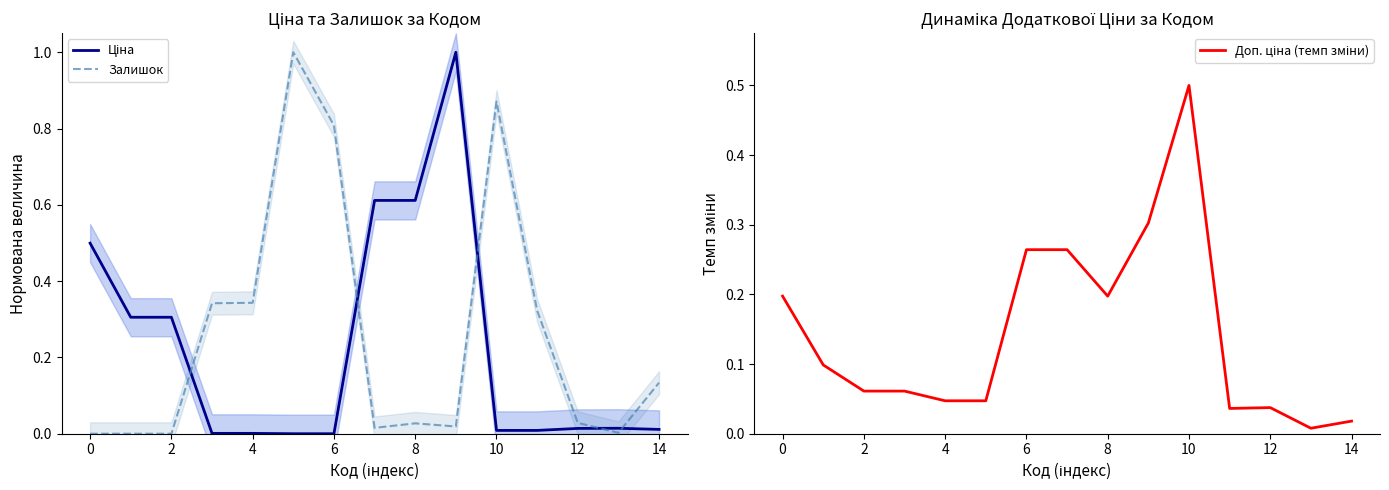

What is the maximum value for Залишок?

1.0